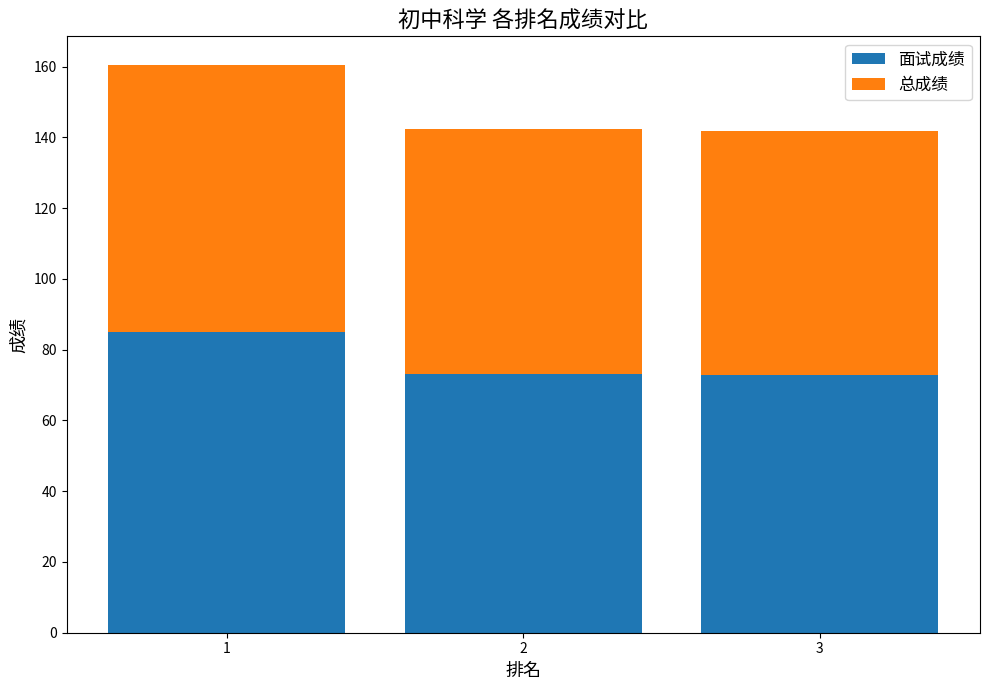

What is the difference between the maximum and minimum values in the 面试成绩 series?

12.2